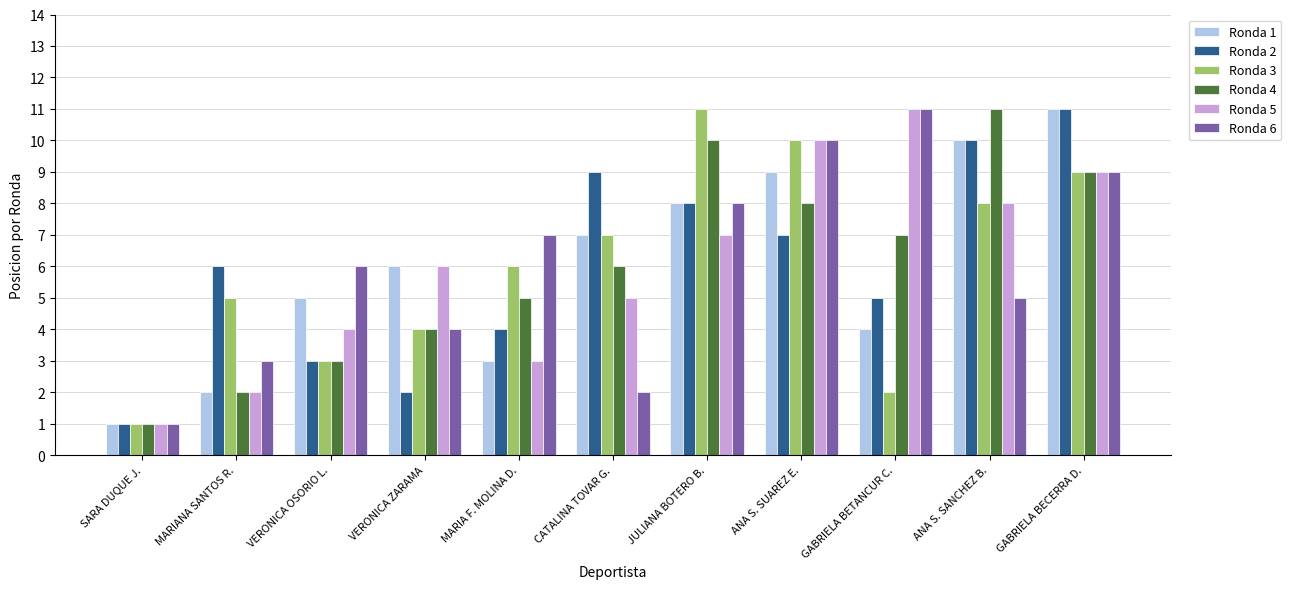

Reading right to left, list all the values displayed in this chart.

Ronda 1: 11	10	4	9	8	7	3	6	5	2	1
Ronda 2: 11	10	5	7	8	9	4	2	3	6	1
Ronda 3: 9	8	2	10	11	7	6	4	3	5	1
Ronda 4: 9	11	7	8	10	6	5	4	3	2	1
Ronda 5: 9	8	11	10	7	5	3	6	4	2	1
Ronda 6: 9	5	11	10	8	2	7	4	6	3	1